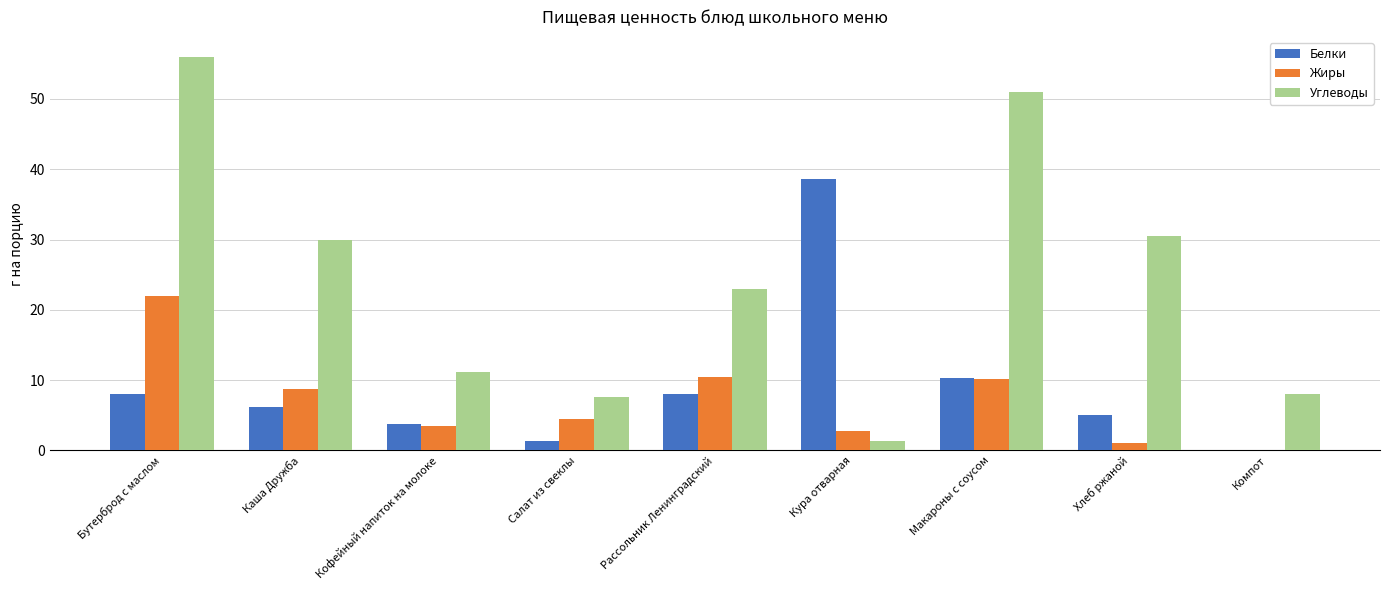

True or false: Жиры has a value of 22.0 at Бутерброд с маслом.

True